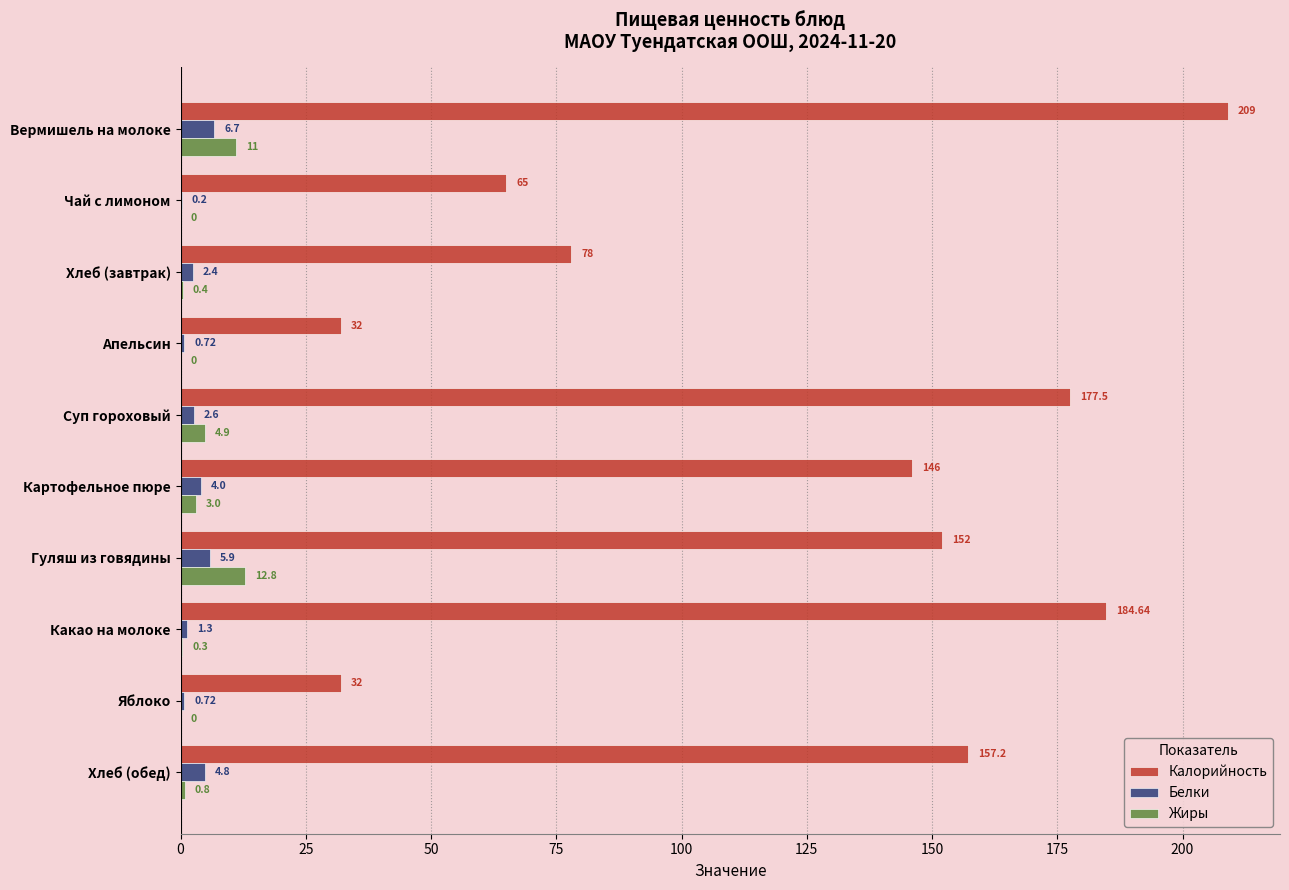

What is the sum of the Белки values at Вермишель на молоке and Хлеб (завтрак)?

9.1